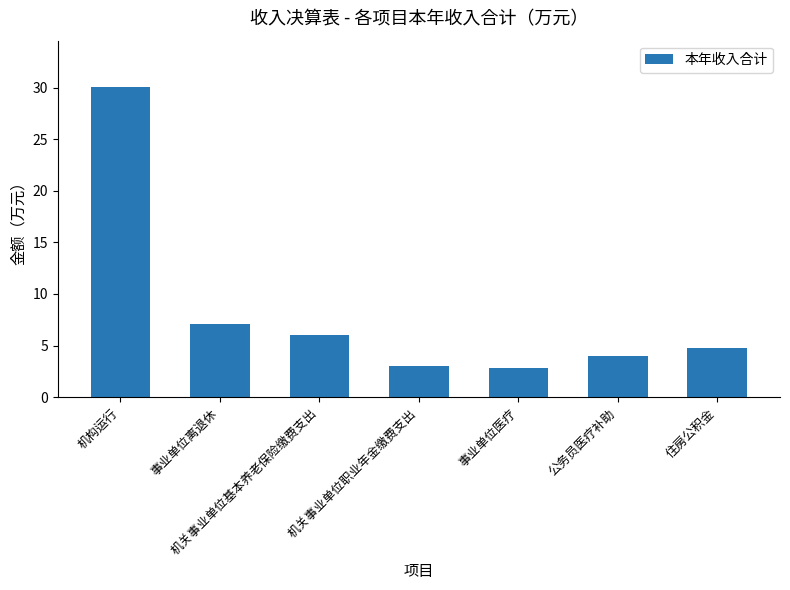

The value at 住房公积金 is 3.1. True or false?

False